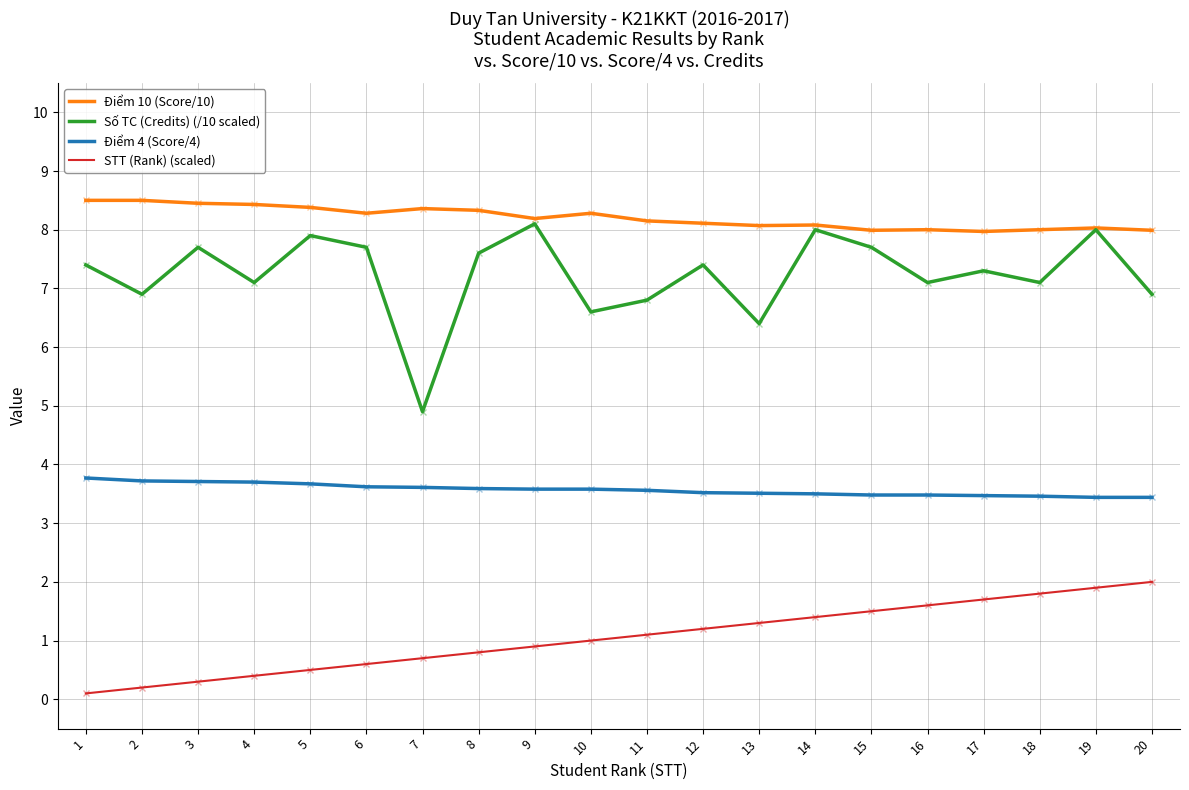

Which series changed the most between 15 and 16?

Số TC (Credits) (/10 scaled)